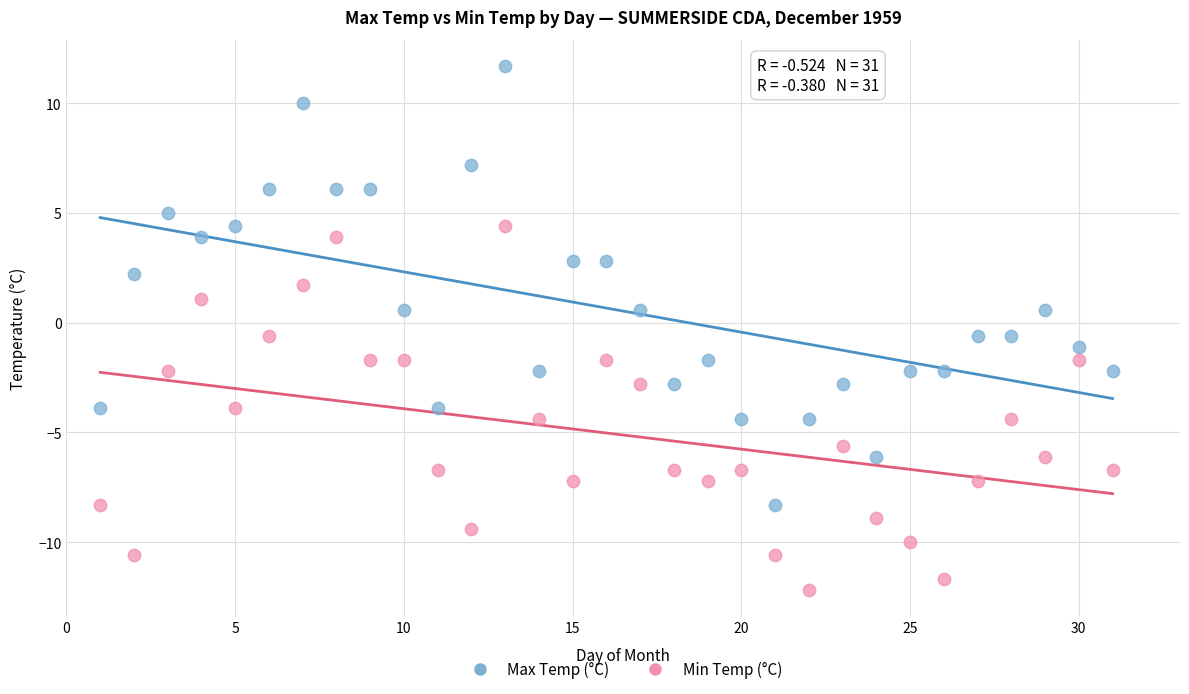

What is the X range (max minus min) for the scatter plot?

30.0